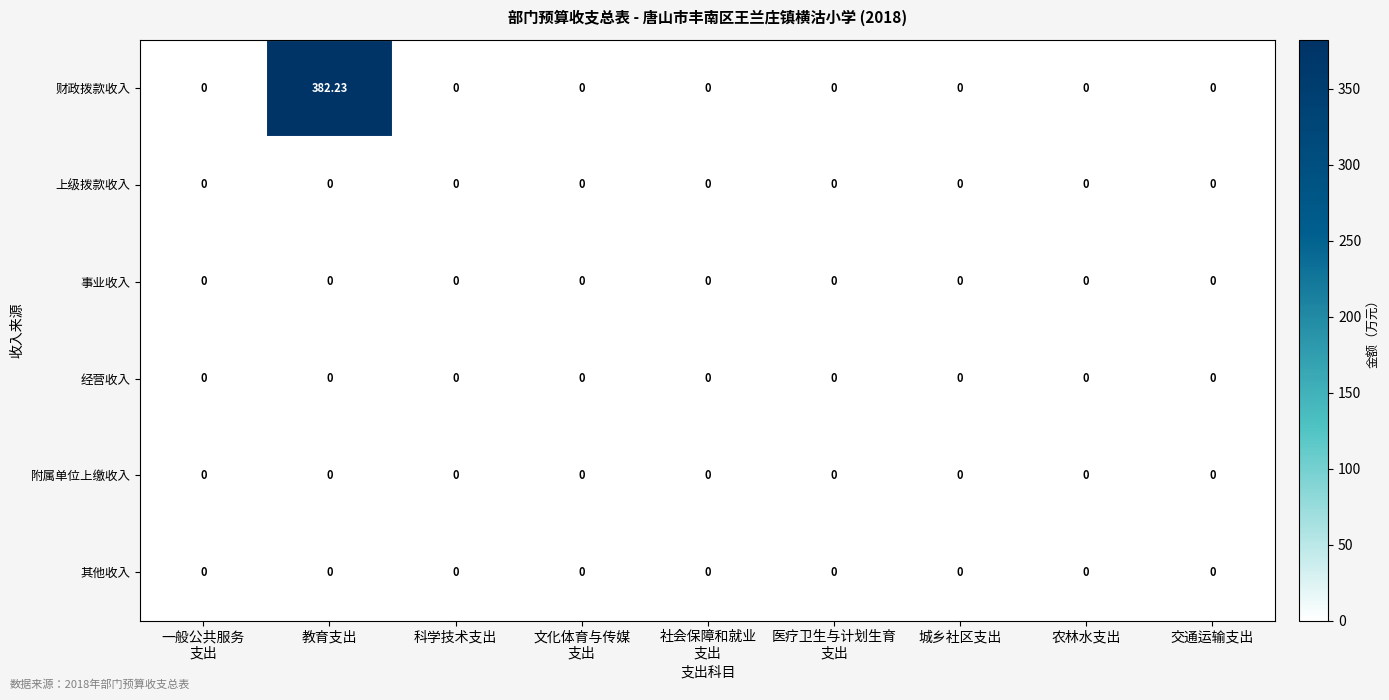

Between 教育支出 and 农林水支出, which series saw the biggest shift?

财政拨款收入